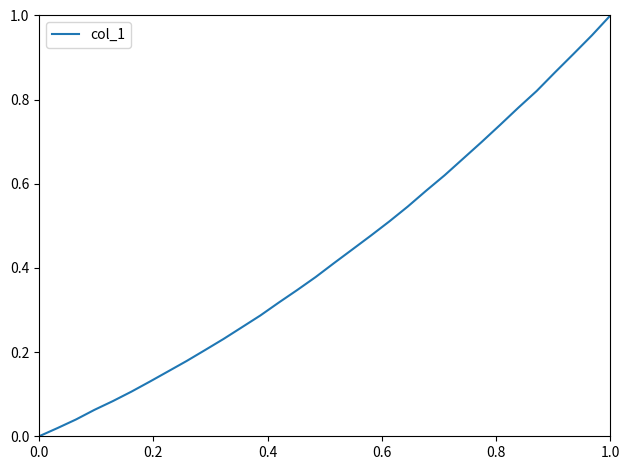

Does the chart display data point markers on the line(s)?

No